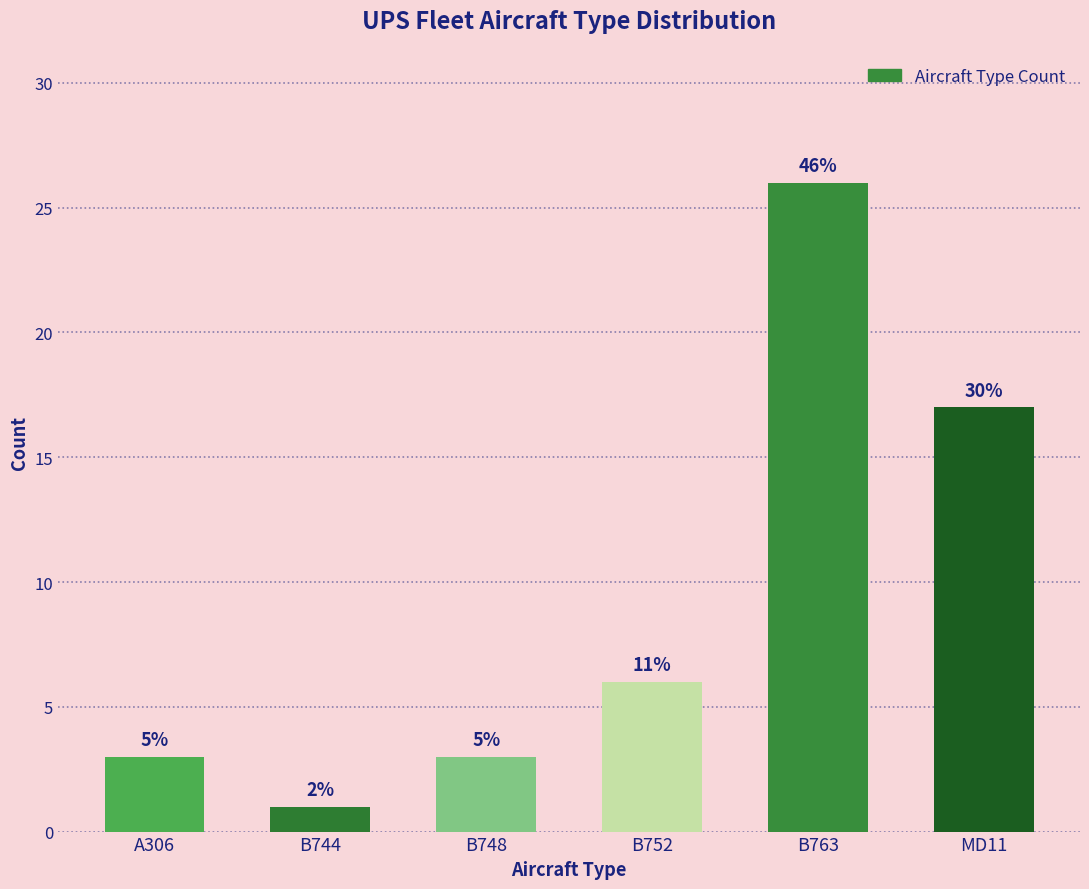

How many bars are there in total?

6